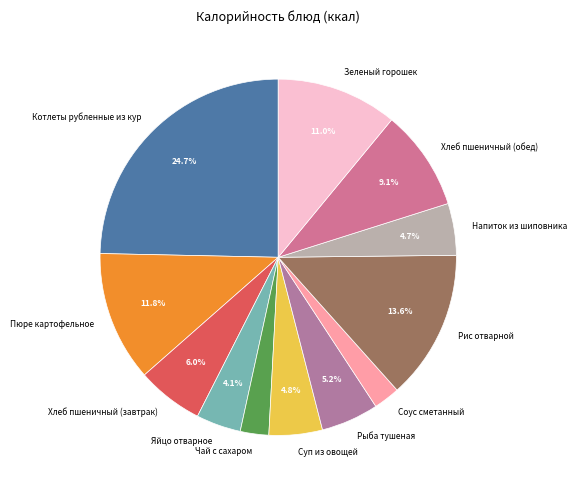

Do Напиток из шиповника and Соус сметанный together represent more than half of the pie?

No